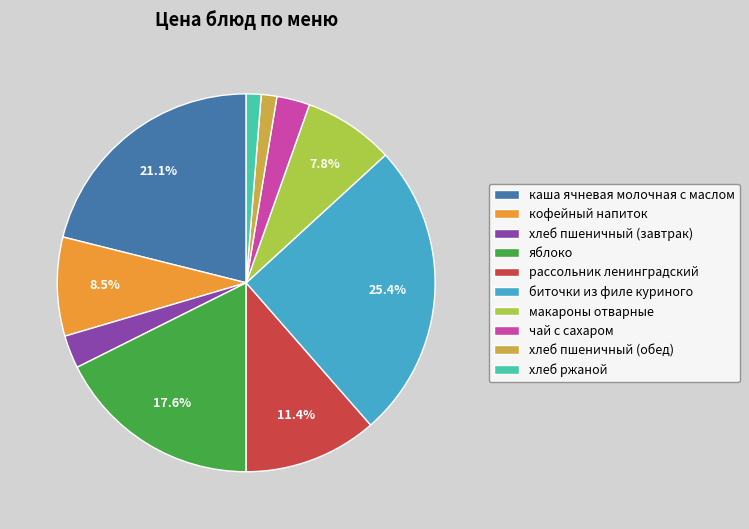

Between рассольник ленинградский and каша ячневая молочная с маслом, which is larger?

каша ячневая молочная с маслом